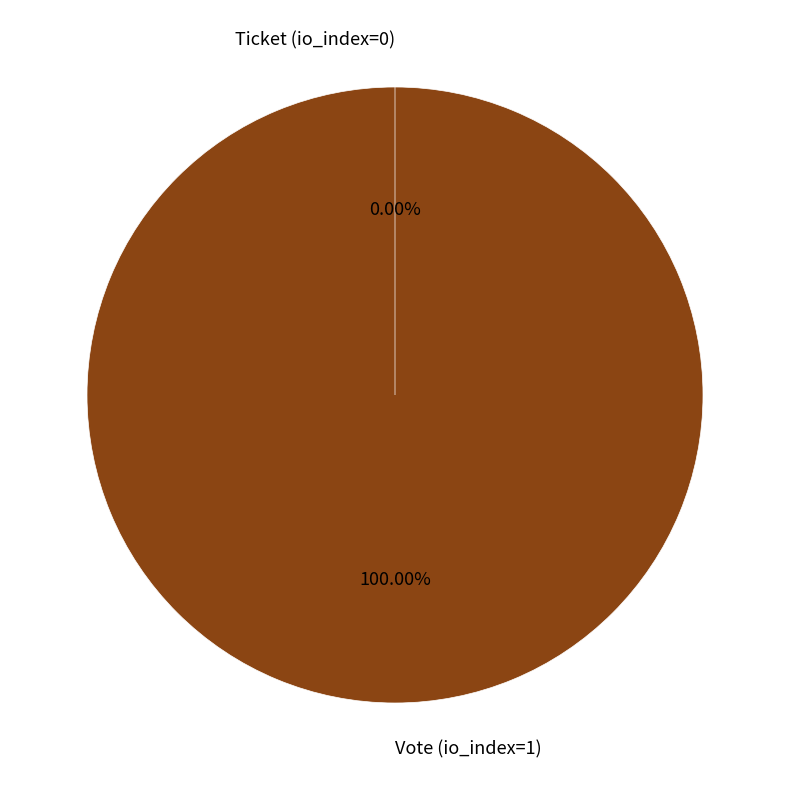

To the nearest percent, what is the difference between the Vote (io_index=1) and Ticket (io_index=0) slice percentages?

100%